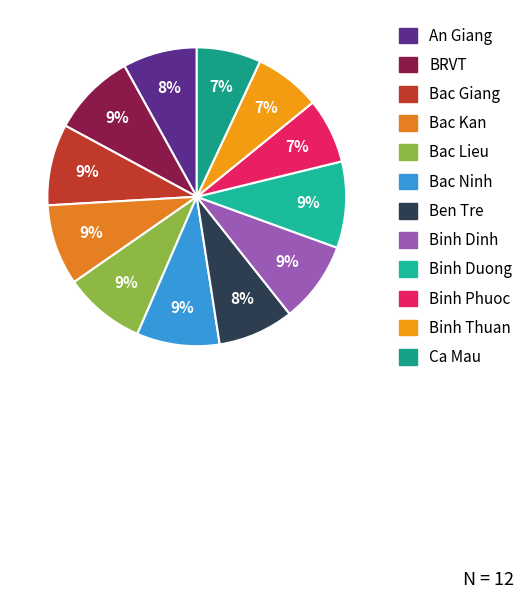

Which slice is the smallest?

Ca Mau